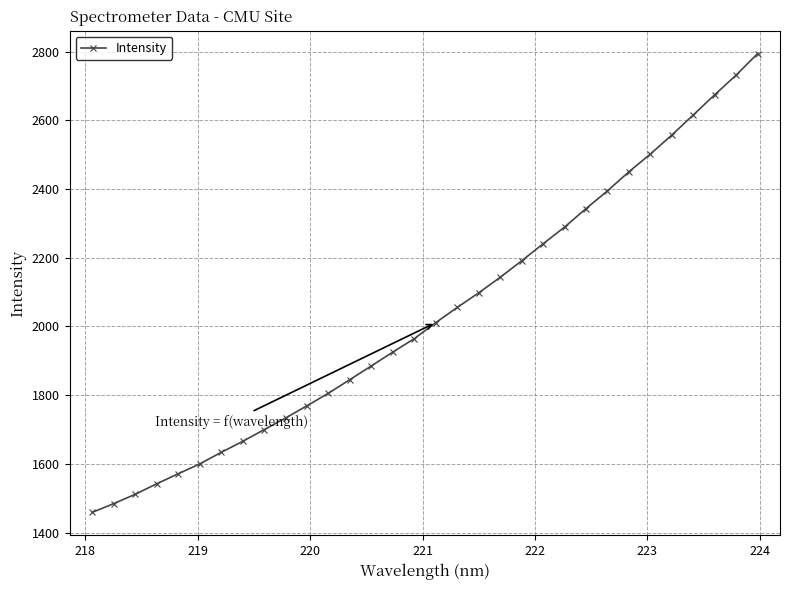

How many lines are shown in the chart?

1